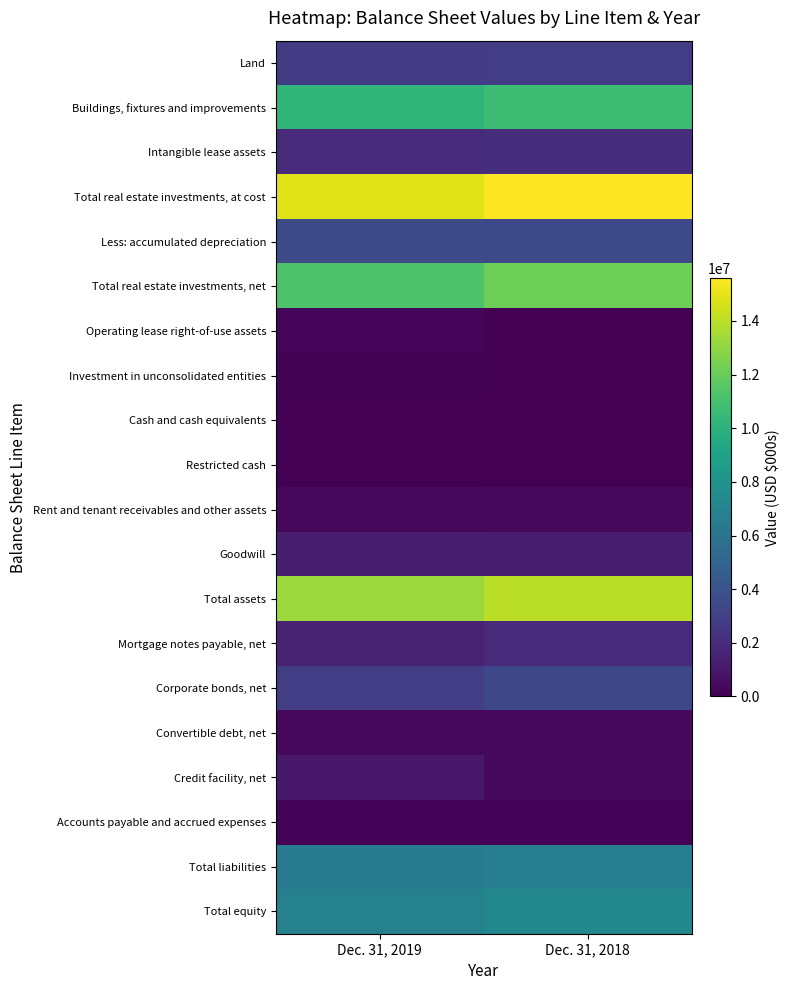

What is the greatest value displayed?

15604839